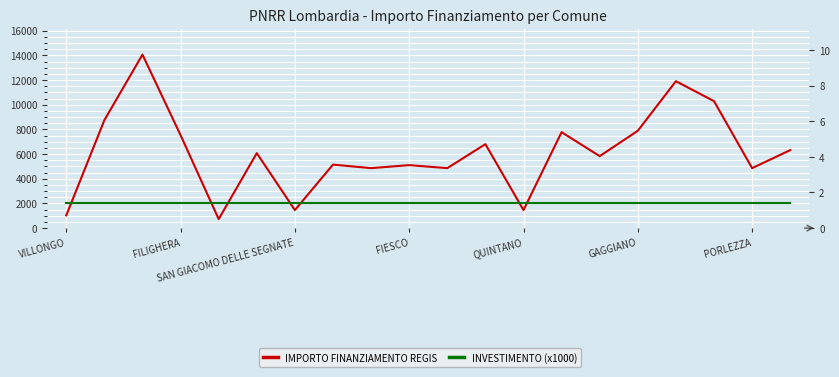

What are all the series names shown in the legend?

IMPORTO FINANZIAMENTO REGIS, INVESTIMENTO (x1000)